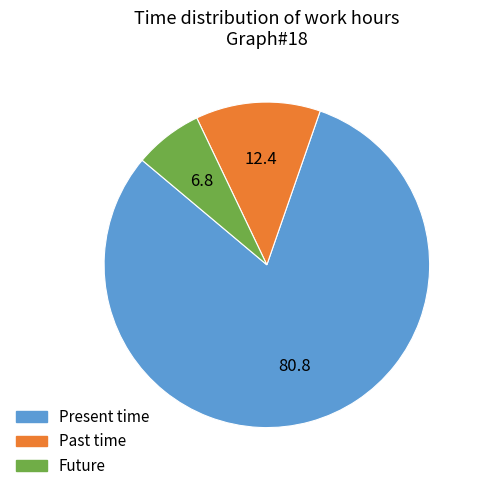

Does any single category account for the majority?

Yes